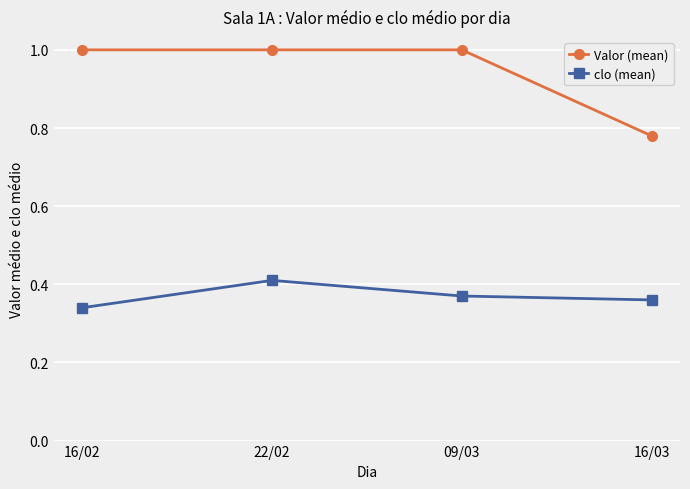

Does the chart have visible grid lines?

Yes